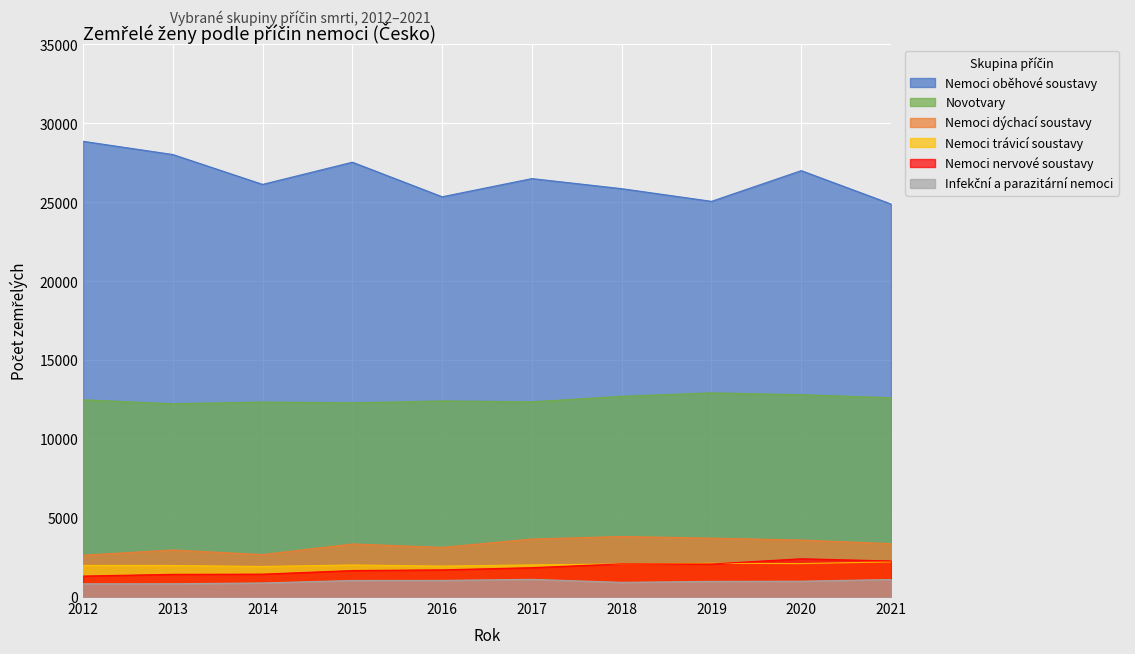

The value of Nemoci oběhové soustavy at 2016 is 25354. True or false?

True